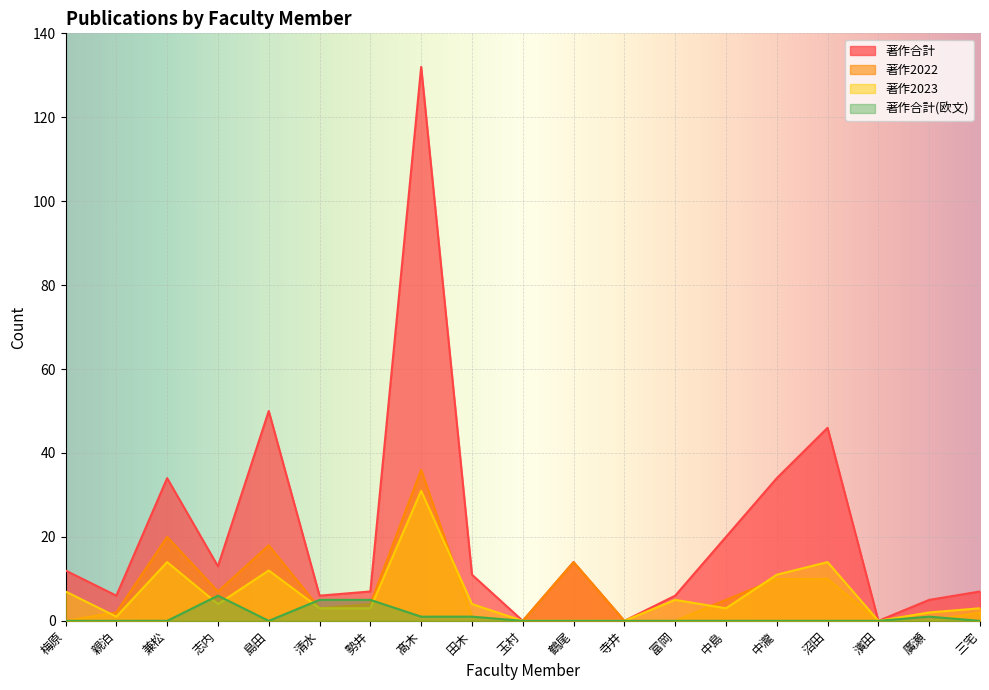

List the series in order of their peak value, lowest first.

著作合計(欧文), 著作2023, 著作2022, 著作合計